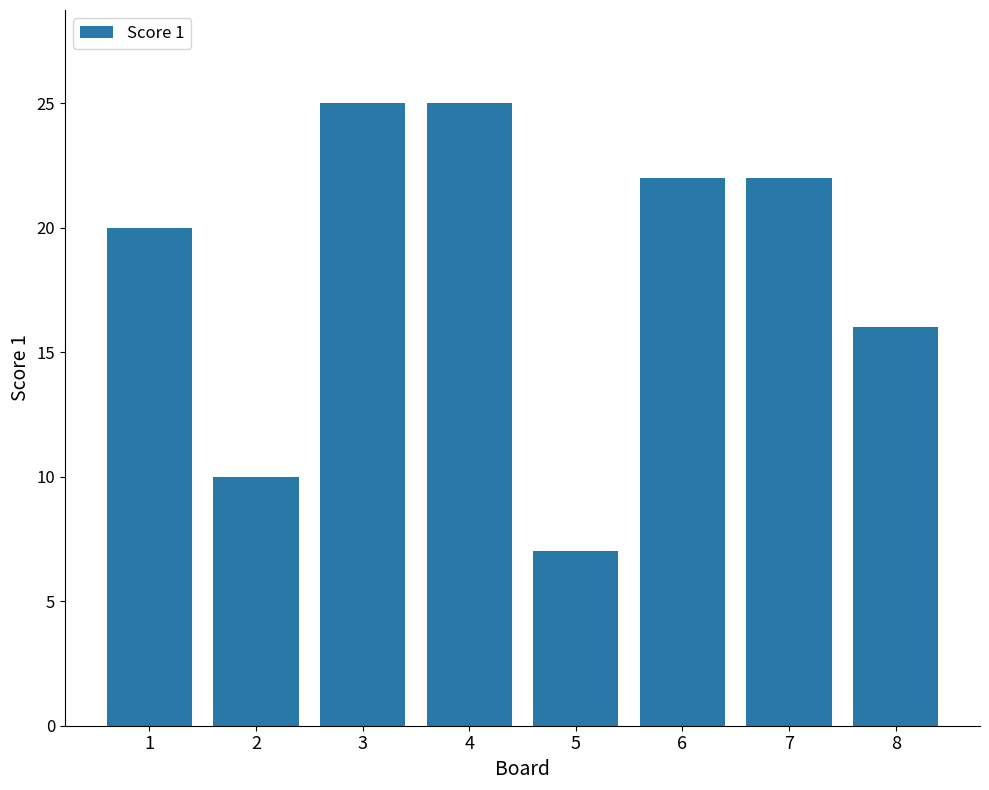

Which has a higher value, 4 or 1?

4